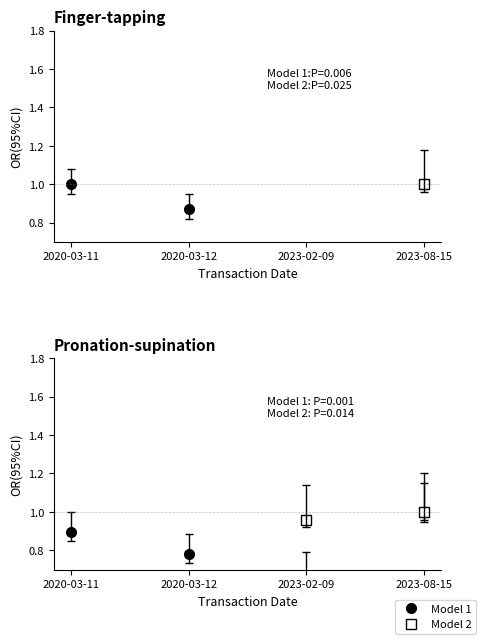

At which category is the sum across all series the highest?

2023-08-15